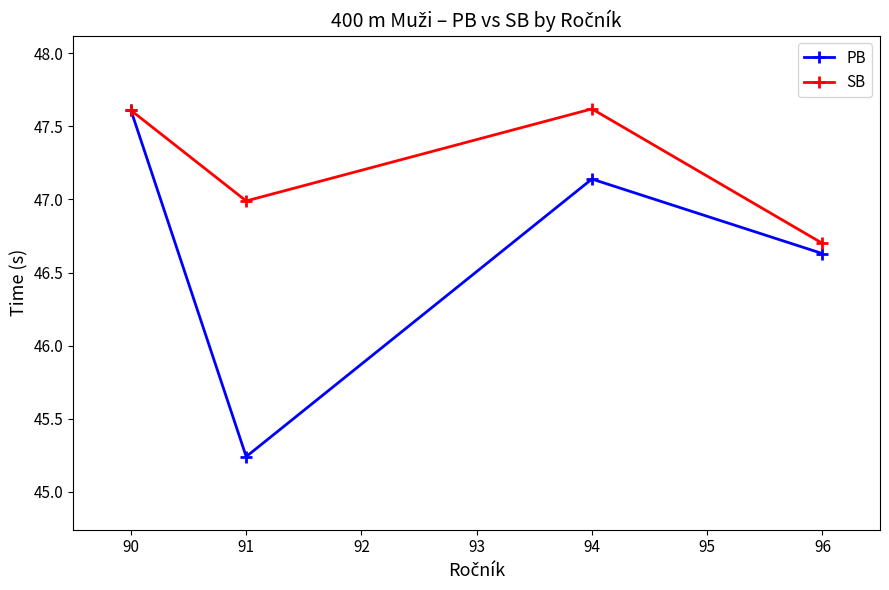

What is the value of the SB point at the 3rd from the left?

47.6